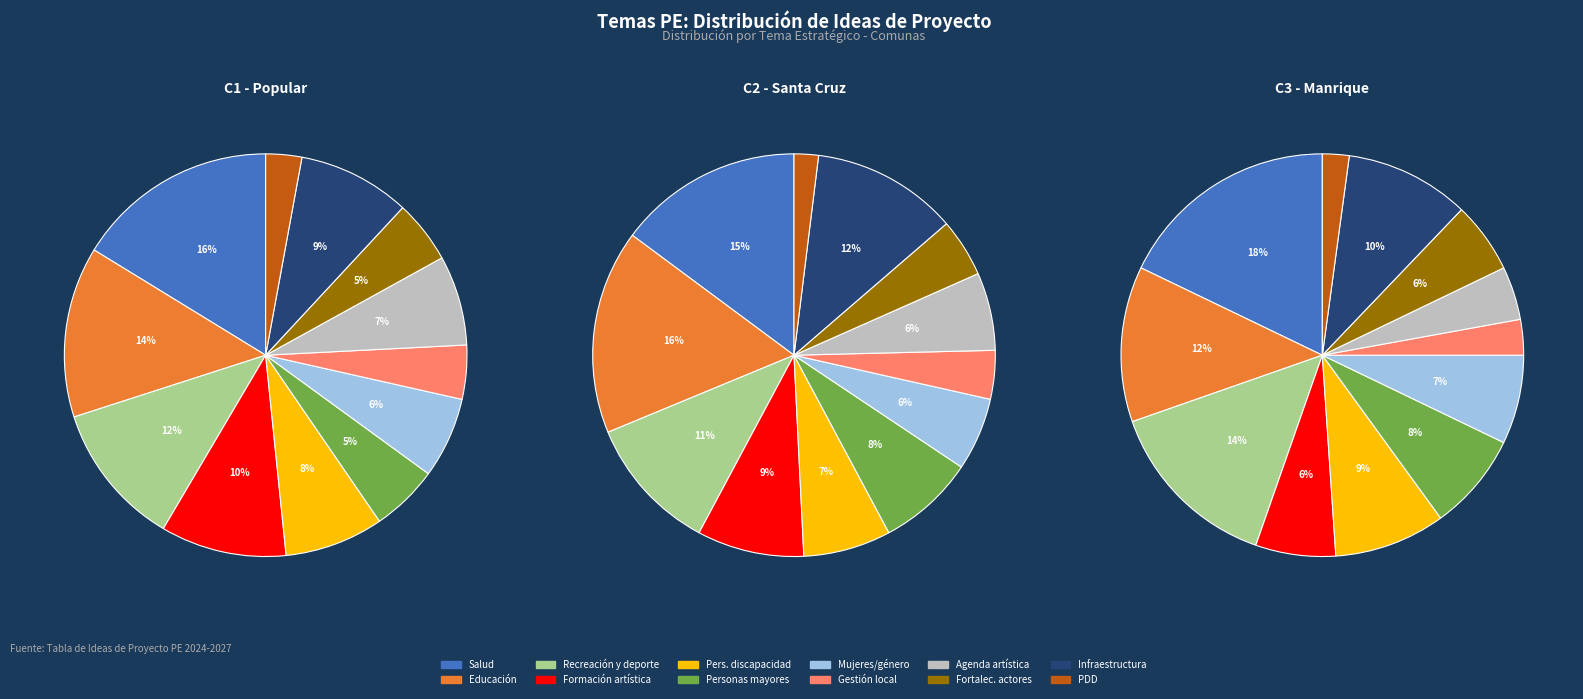

To the nearest percent, what is the average slice percentage?

8%